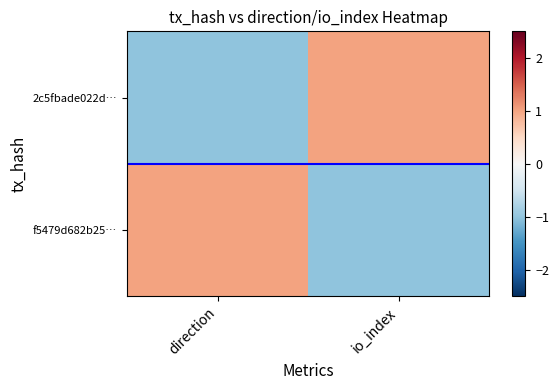

How many data points does each series have?

2